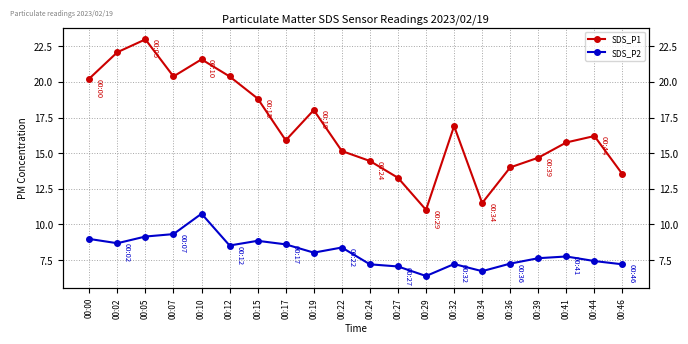

Between 00:19 and 00:46, which is larger?

00:19